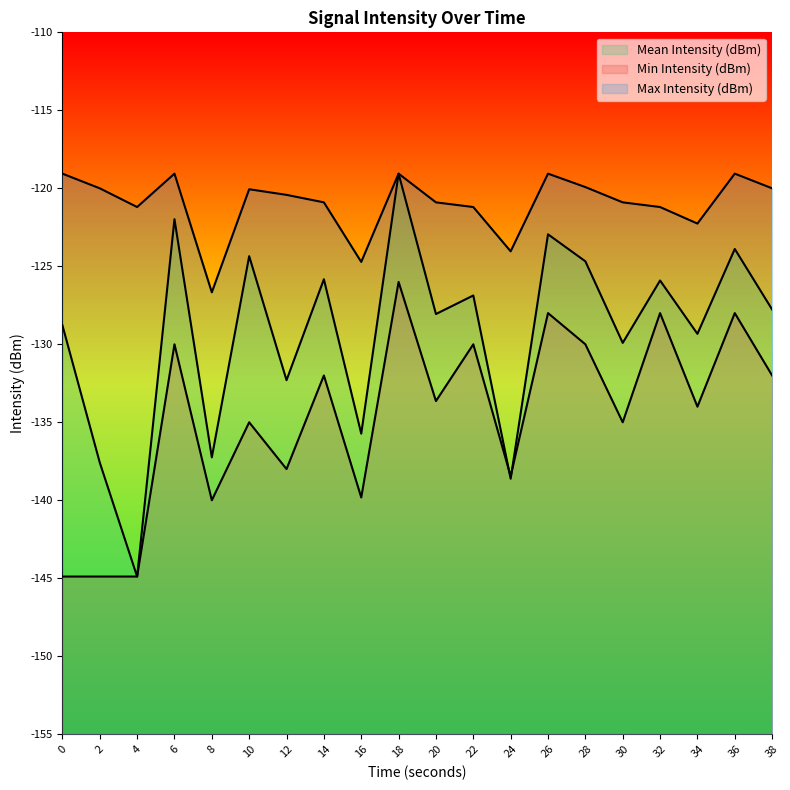

What is the value of the Max Intensity (dBm) point at the 7th from the left?

-120.4